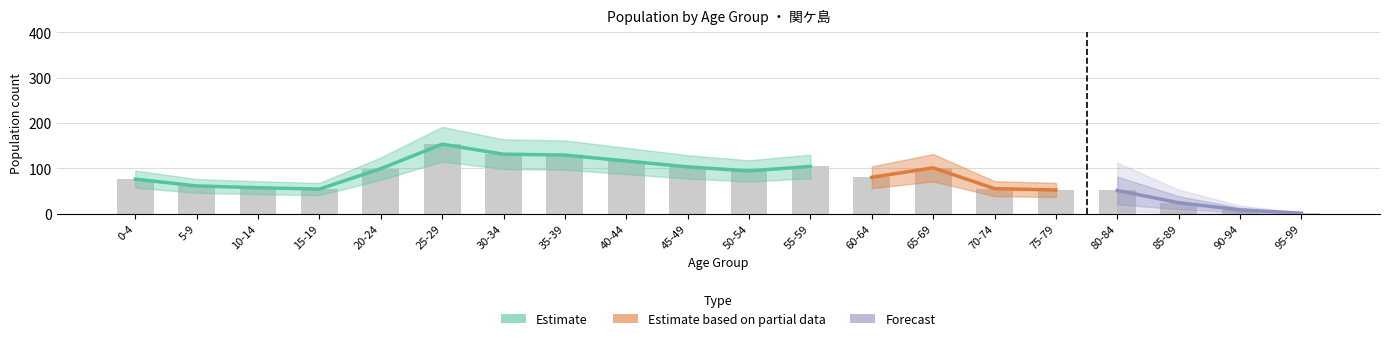

Which category has the highest value in the Total series?

25-29